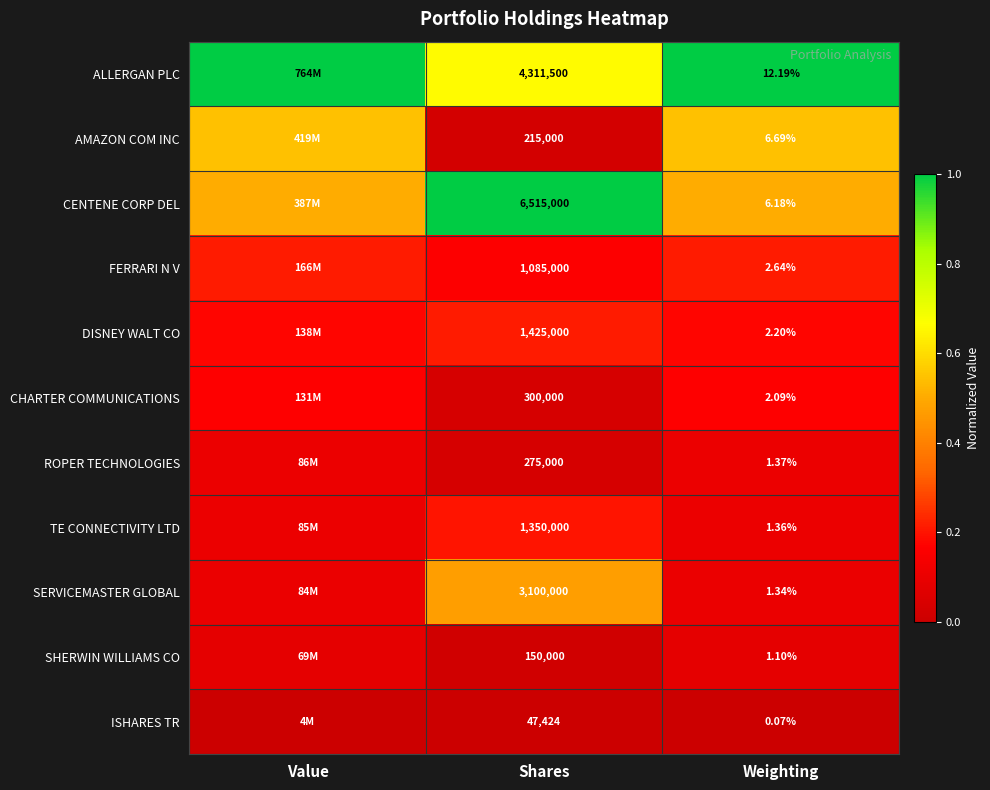

At Weighting, list the series in order from largest to smallest.

ALLERGAN PLC, AMAZON COM INC, CENTENE CORP DEL, FERRARI N V, DISNEY WALT CO, CHARTER COMMUNICATIONS, ROPER TECHNOLOGIES, TE CONNECTIVITY LTD, SERVICEMASTER GLOBAL, SHERWIN WILLIAMS CO, ISHARES TR